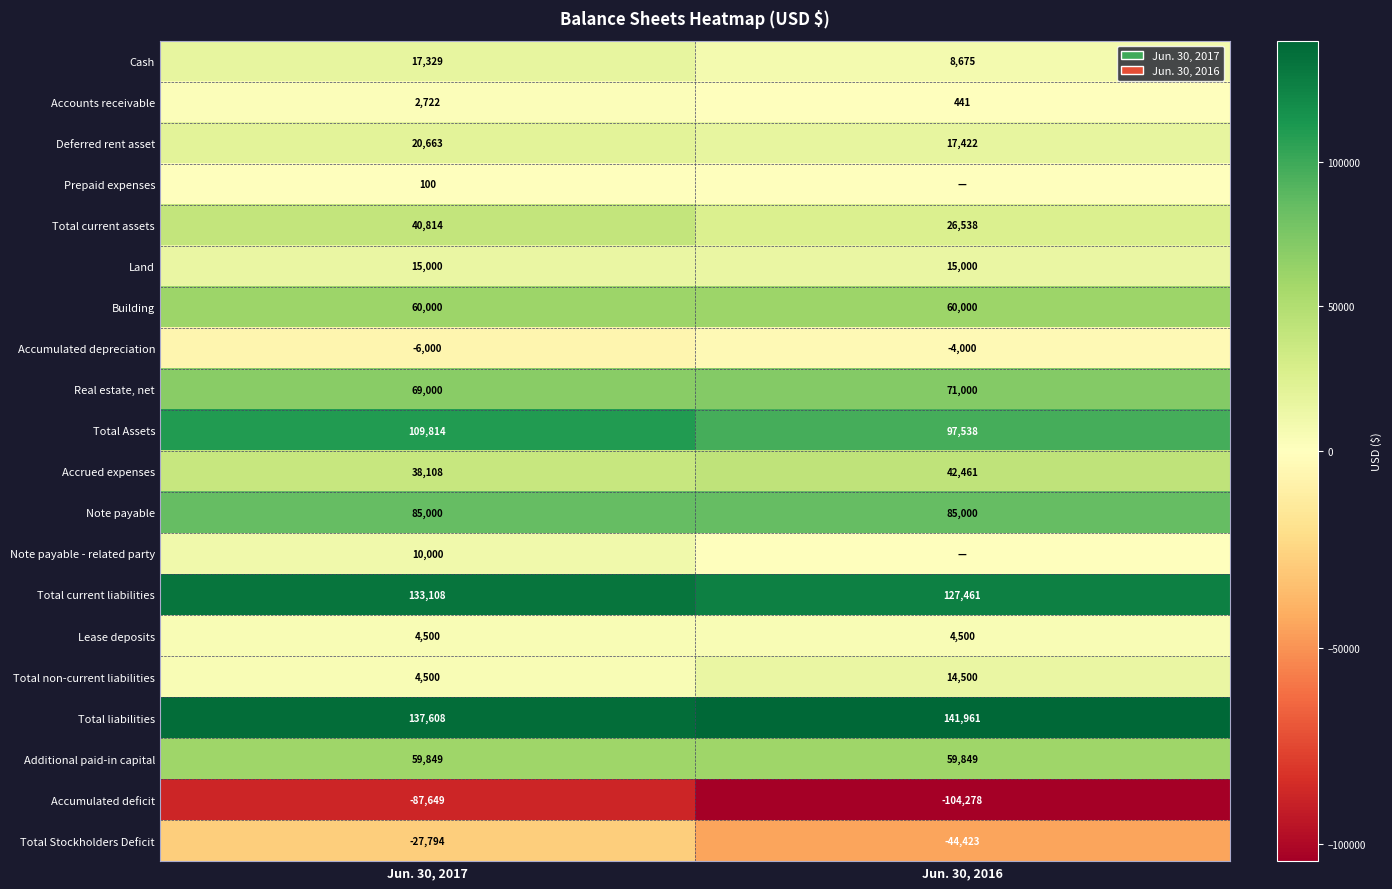

The value of Lease deposits at Jun. 30, 2016 is 4500. True or false?

True